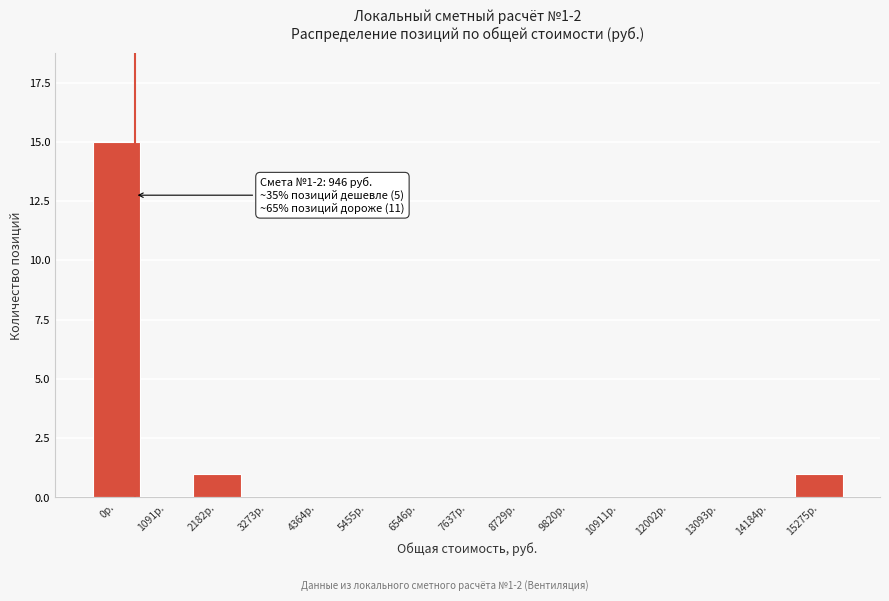

Reading left to right, what are all the values shown in this chart?

0р.=15	1091р.=0	2182р.=1	3273р.=0	4364р.=0	5455р.=0	6546р.=0	7637р.=0	8729р.=0	9820р.=0	10911р.=0	12002р.=0	13093р.=0	14184р.=0	15275р.=1